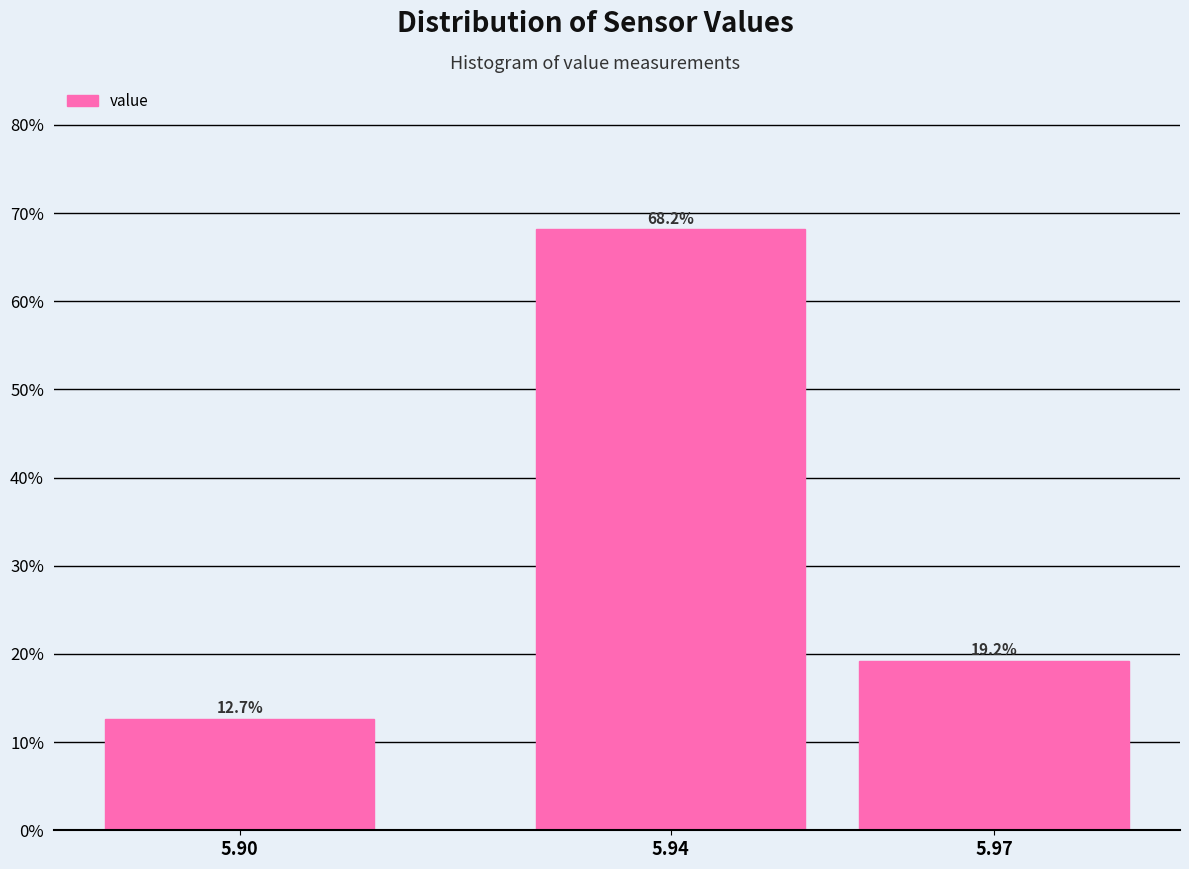

Reading left to right, what are all the values shown in this chart?

5.90=12.7	5.94=68.2	5.97=19.2